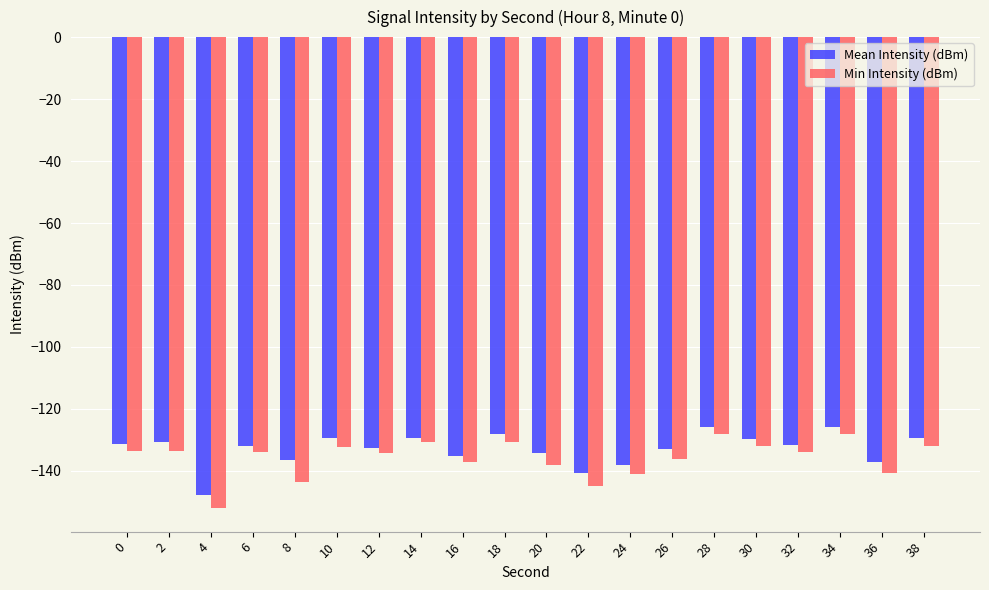

What is the lowest value of the Mean Intensity (dBm) series?

-147.8